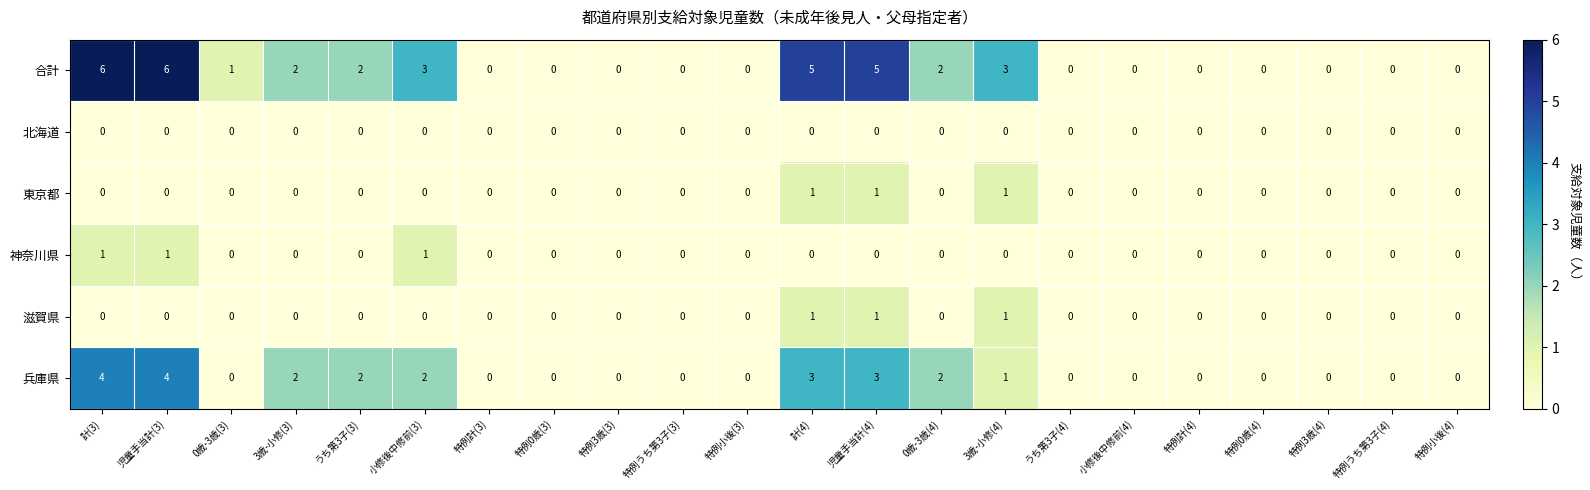

What is the maximum value for 合計?

6